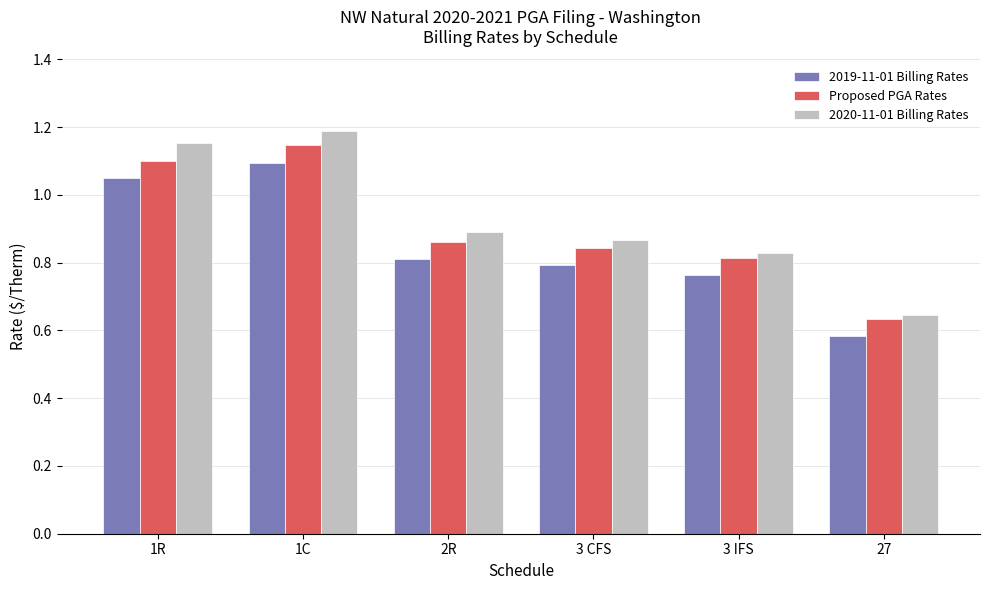

What is the sum of the 2019-11-01 Billing Rates values at 1R and 2R?

1.9